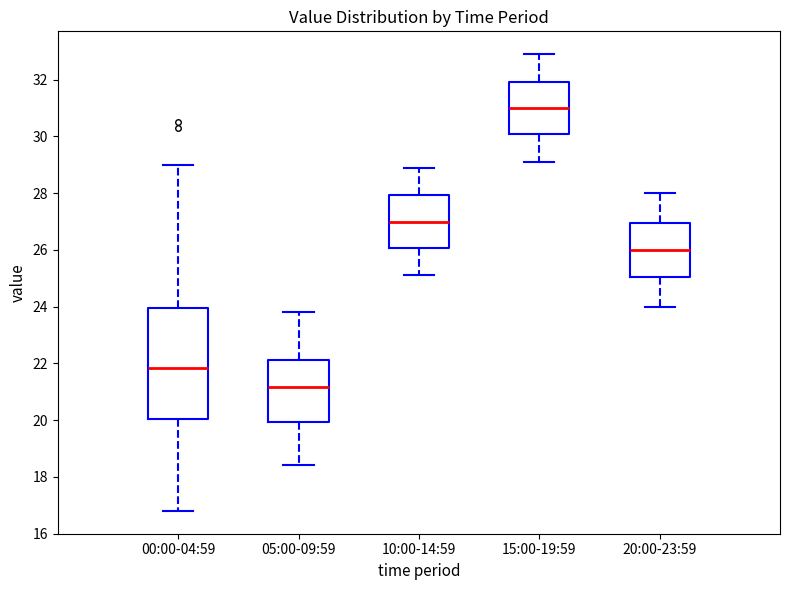

Reading left to right, transcribe this box plot: for each box, give where its median line is, the range the box spans, and where its two whiskers end, as read against the y-axis. The values are not printed on the chart, so give them approximately, as read against the axis.

00:00-04:59: median 21.8, box 20.0 to 24.0, whiskers 16.8 to 29.0
05:00-09:59: median 21.2, box 20.0 to 22.2, whiskers 18.4 to 23.8
10:00-14:59: median 27.0, box 26.0 to 28.0, whiskers 25.2 to 29.0
15:00-19:59: median 31.0, box 30.0 to 32.0, whiskers 29.2 to 33.0
20:00-23:59: median 26.0, box 25.0 to 27.0, whiskers 24.0 to 28.0